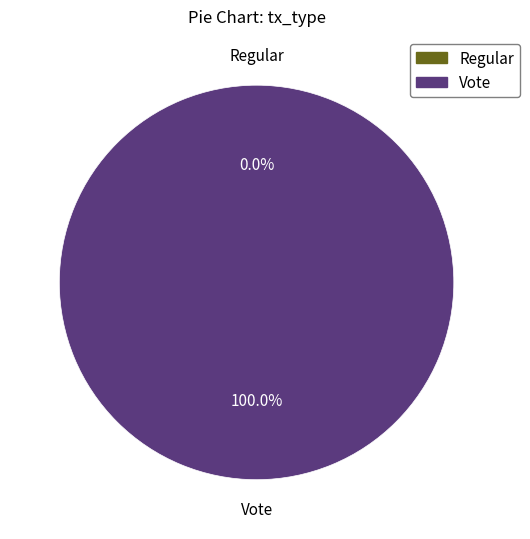

Is it true that Regular is 0% of the pie?

True